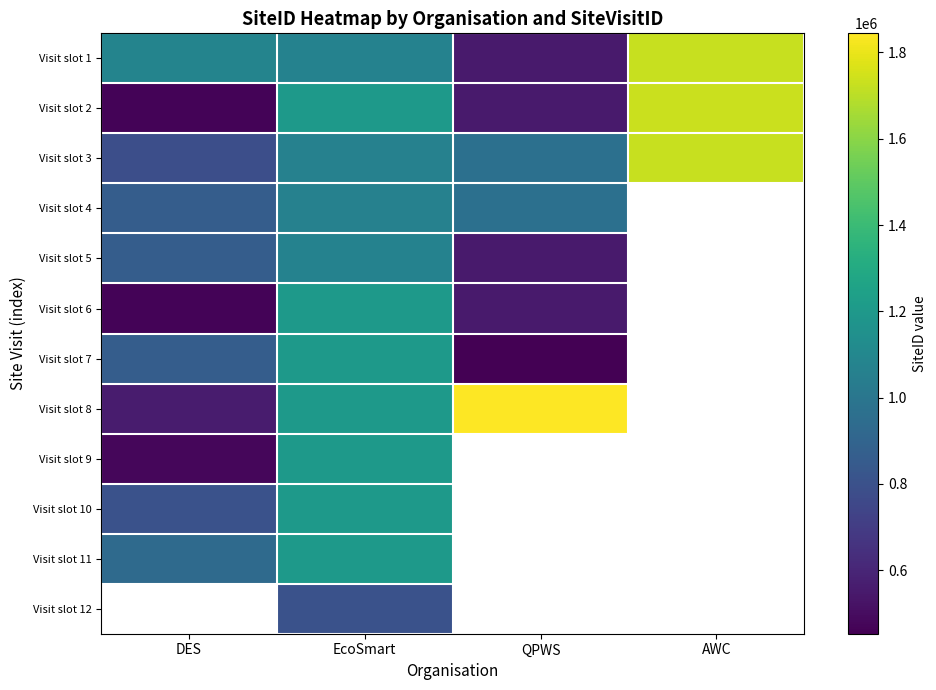

What is the smallest value displayed?

452753.0